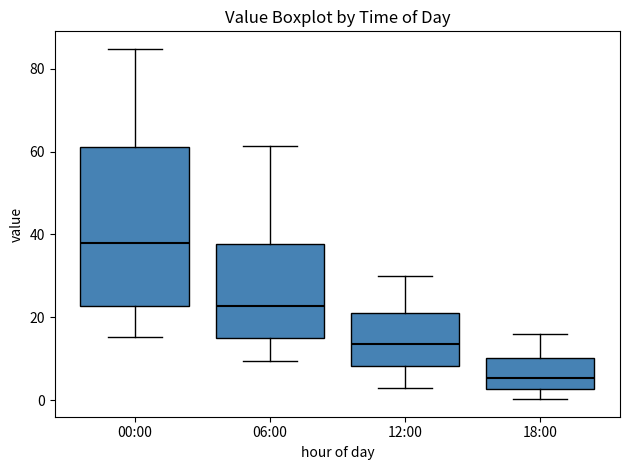

Comparing the boxes themselves (not the whiskers), which one is the tallest?

00:00